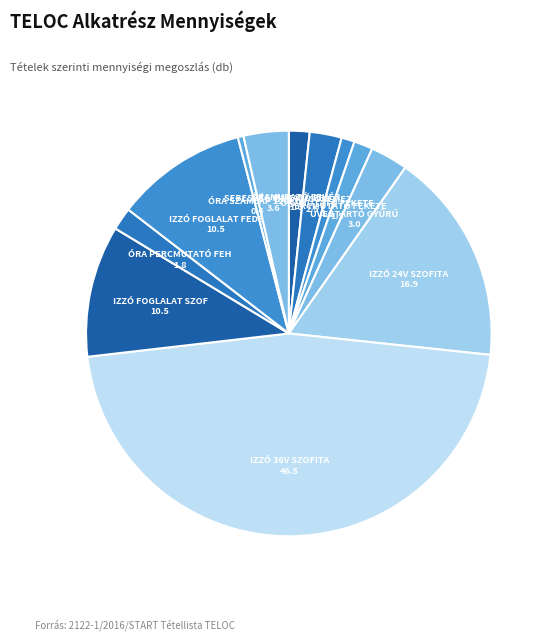

To the nearest percent, what is the difference between the largest and smallest slice percentages?

46%